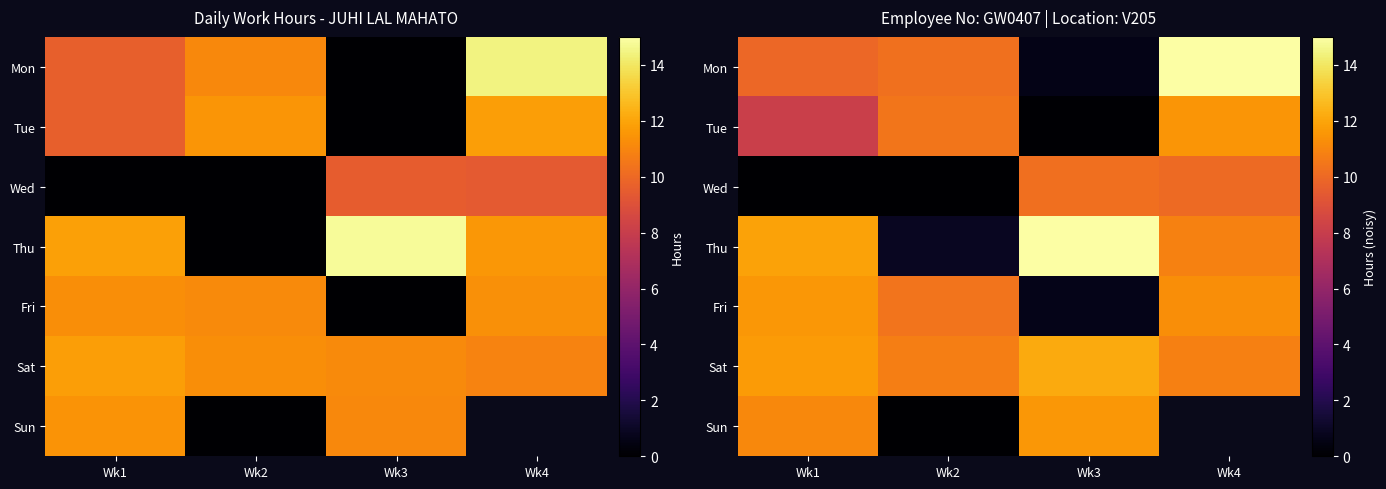

What is the difference between the highest and lowest values at Wk4?

5.0